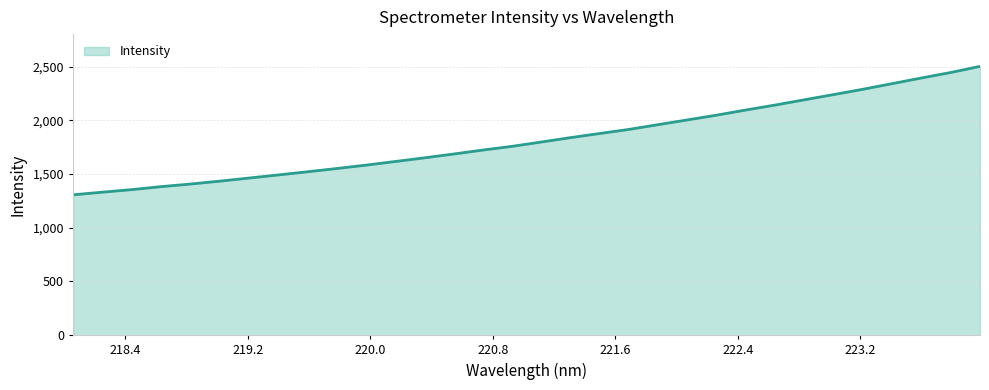

Reading left to right, transcribe all the data shown in this chart.

1306.5	1331.5	1354.9	1382.7	1406.8	1433.6	1462.4	1491.4	1521.0	1551.4	1582.8	1616.7	1650.8	1686.5	1723.5	1758.0	1798.4	1839.3	1877.7	1915.9	1960.2	2004.3	2048.7	2096.6	2142.7	2191.5	2240.1	2289.4	2341.9	2394.3	2445.3	2502.3